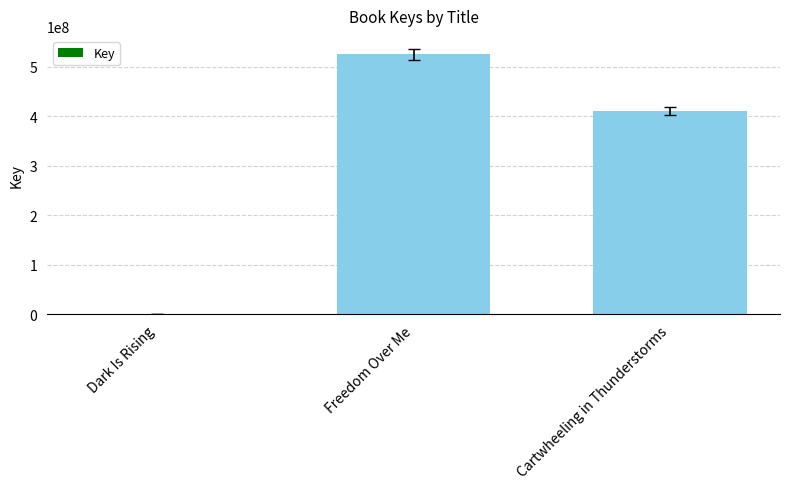

At which label is the value closest to 262458526?

Cartwheeling in Thunderstorms